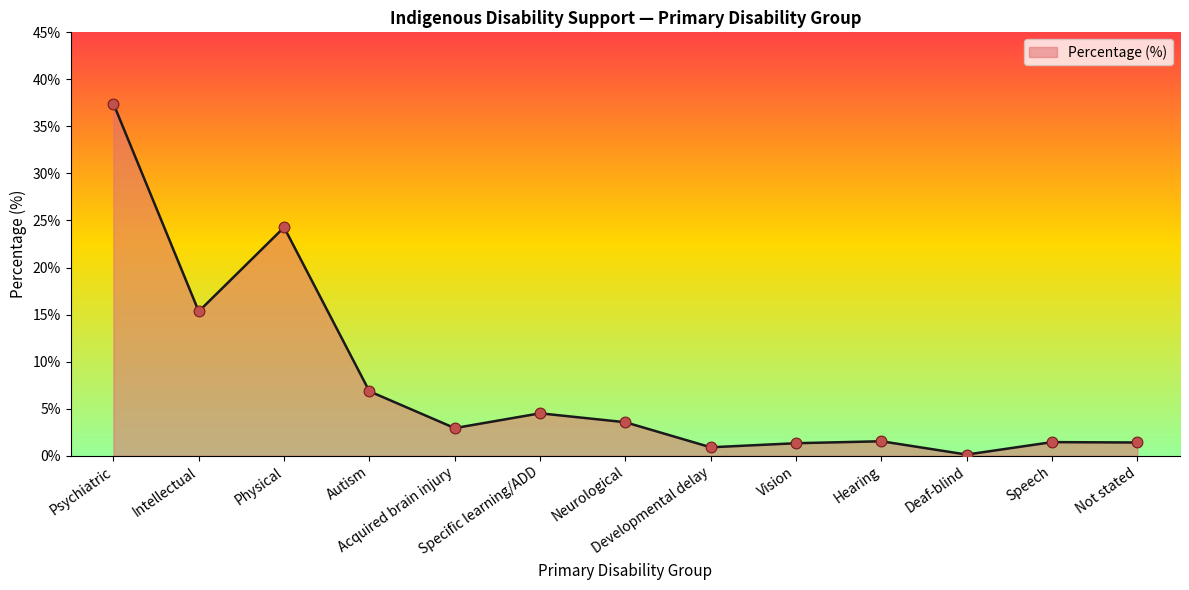

What is the ratio of the value at Autism to the value at Speech?

4.8